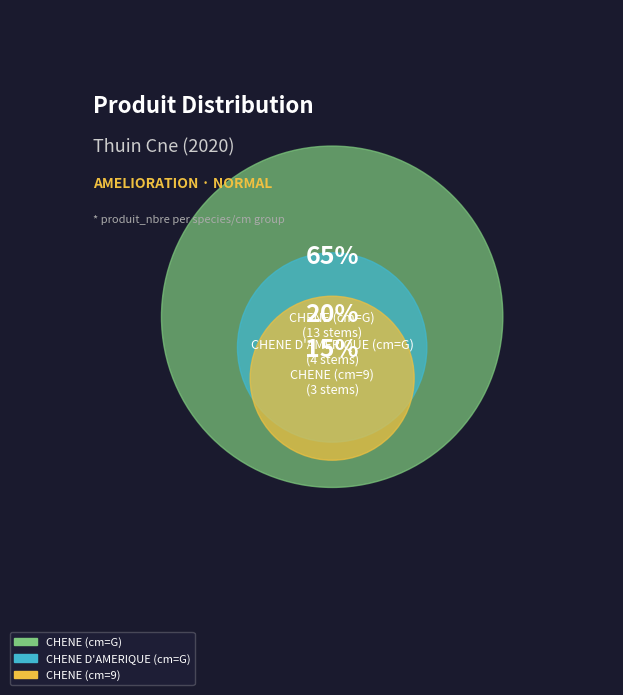

The CHENE (cm=G) slice represents 59% of the pie. True or false?

False